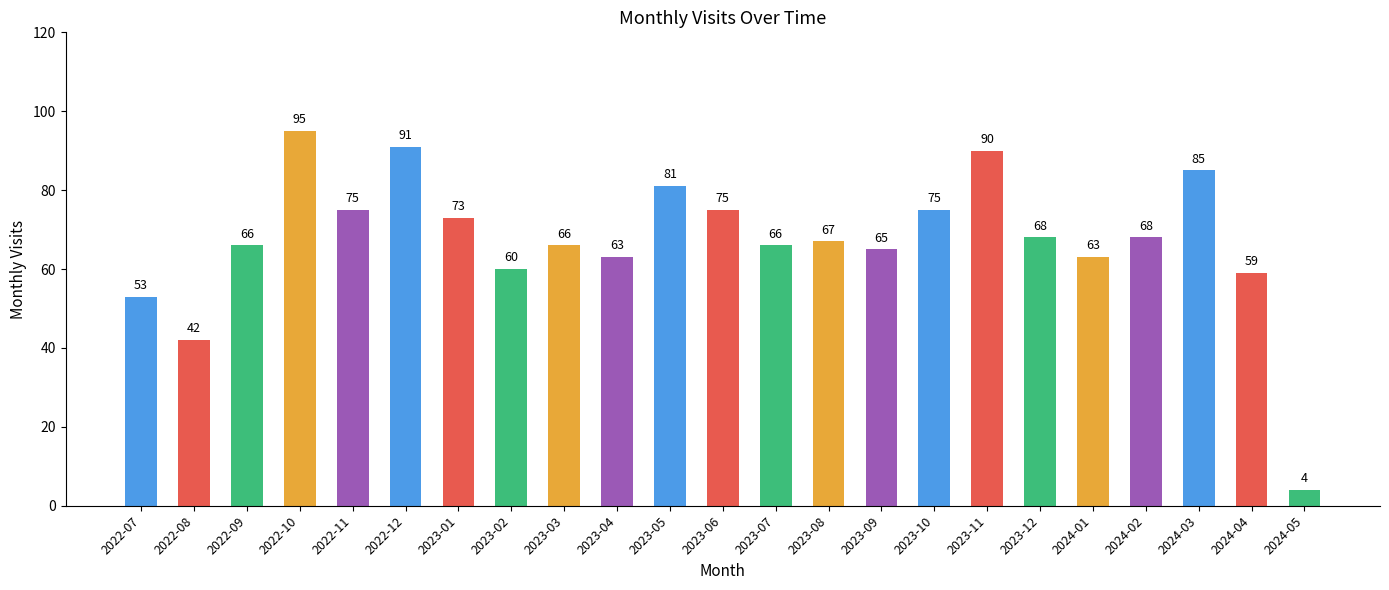

What is the difference between the values at 2024-02 and 2023-05?

13